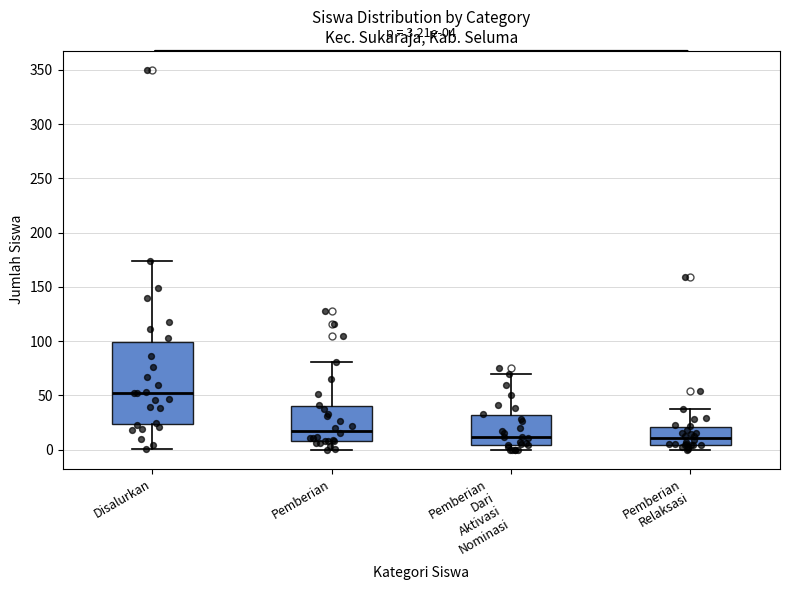

Which box has the highest median line?

Disalurkan